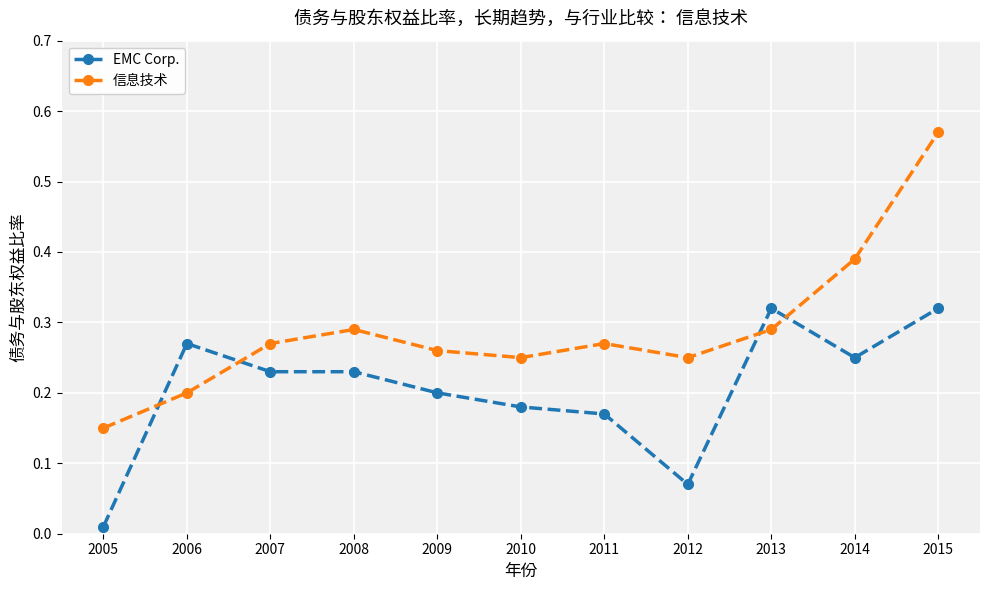

How many interior local peaks does the 信息技术 series have?

2